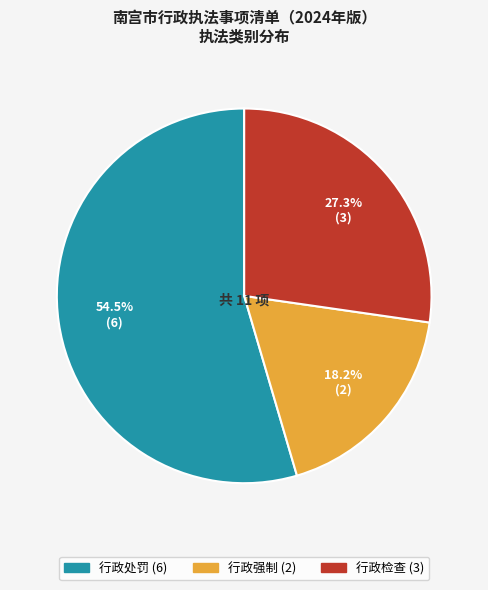

The 行政处罚 slice represents 65% of the pie. True or false?

False